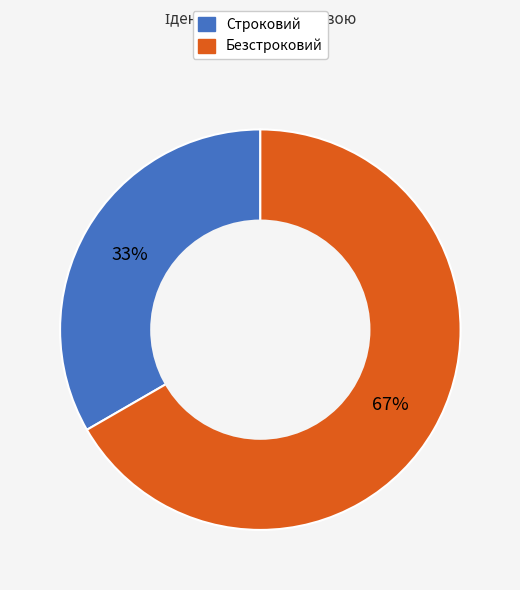

Which has a higher value, Строковий or Безстроковий?

Безстроковий